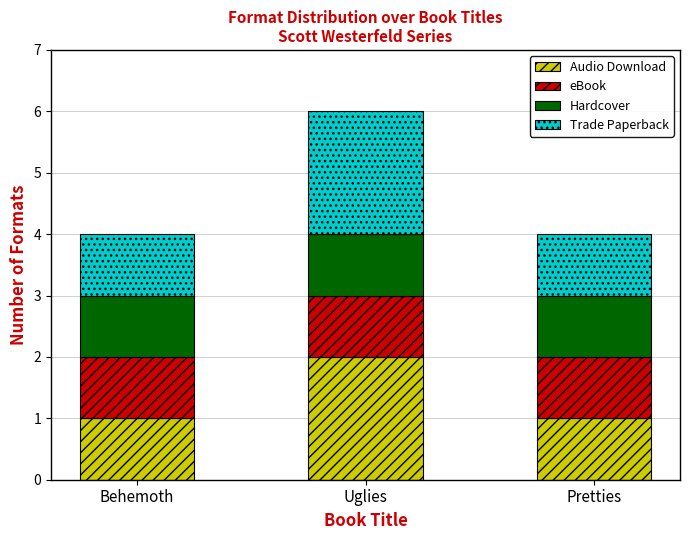

Which category has the highest value in the Audio Download series?

Uglies